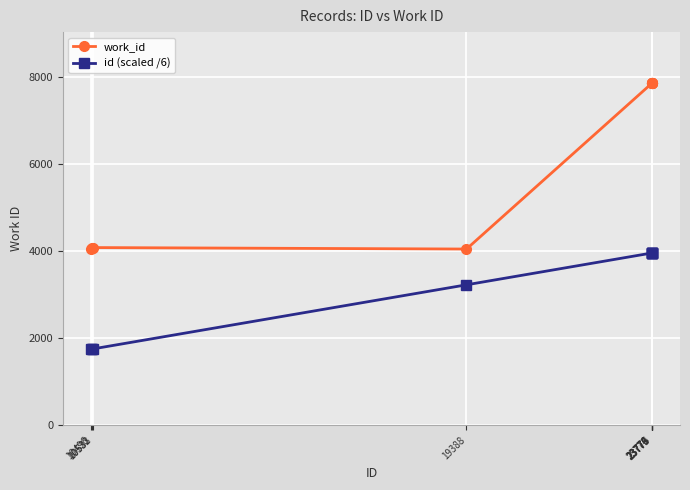

What is the spread (max minus min) of values at 23774?

3901.7